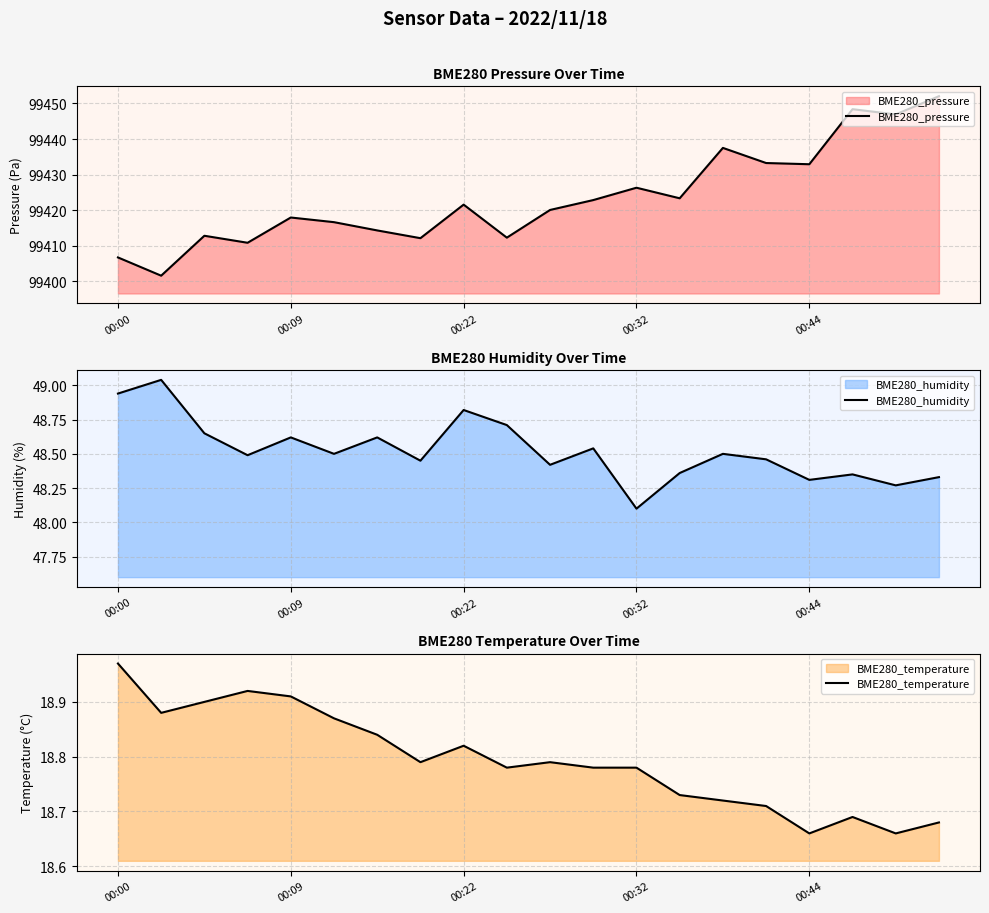

The value of BME280_temperature at 00:44 is 8.5. True or false?

False